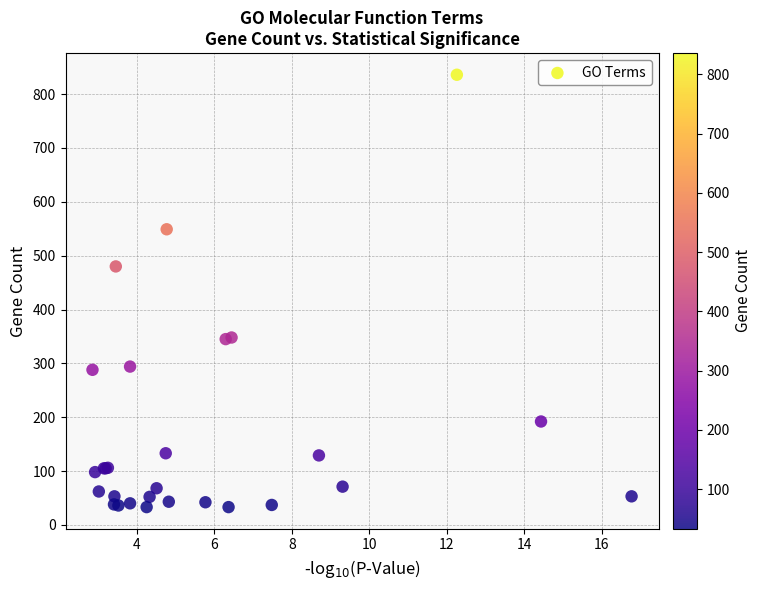

What Y value in the scatter plot is closest to 434?

480